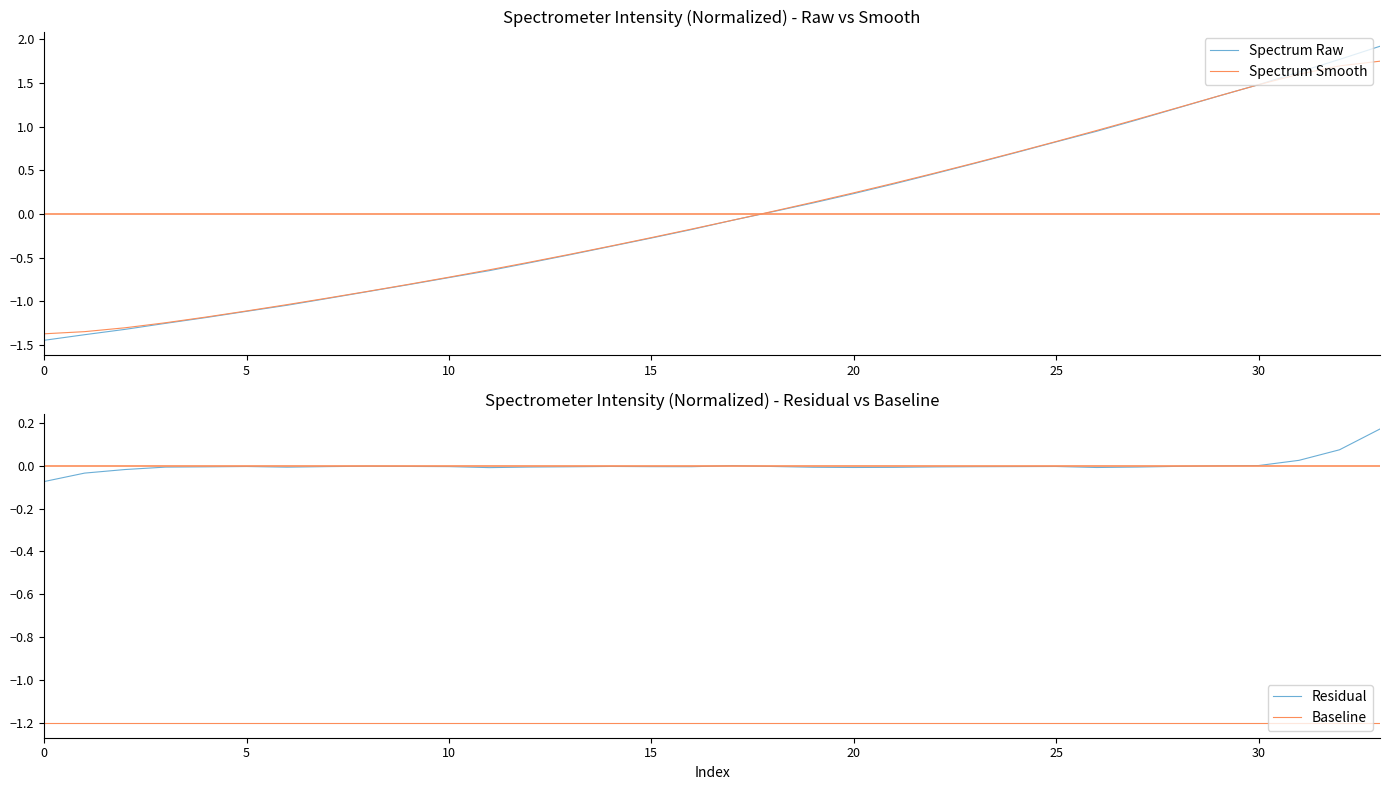

What is the label of the 22nd point from the right?

12